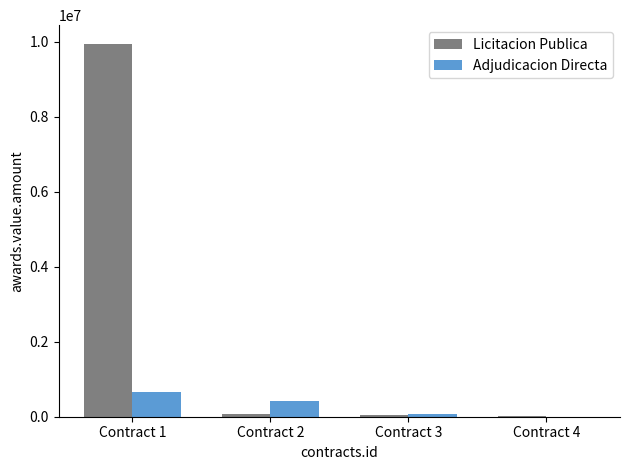

What is the maximum value for Licitacion Publica?

9947200.0